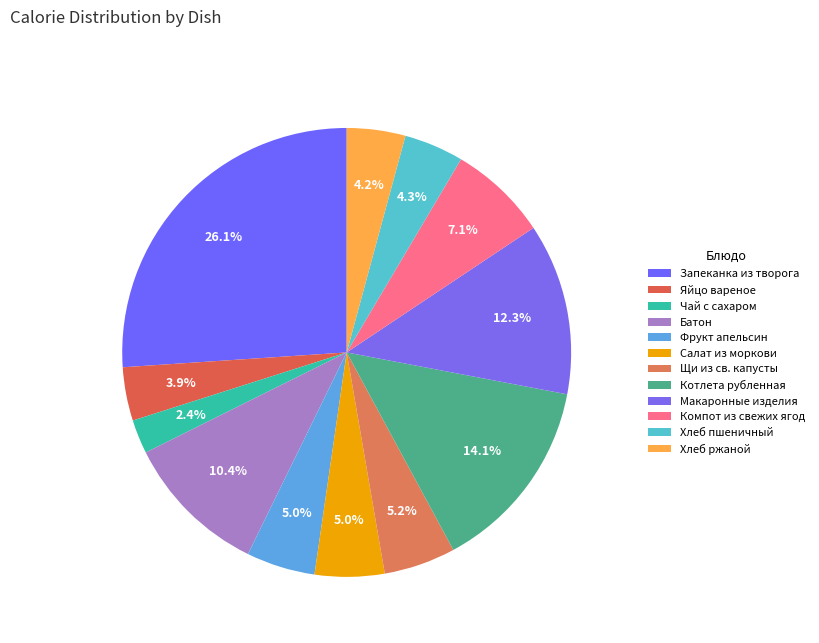

Between Котлета рубленная and Компот из свежих ягод, which is larger?

Котлета рубленная